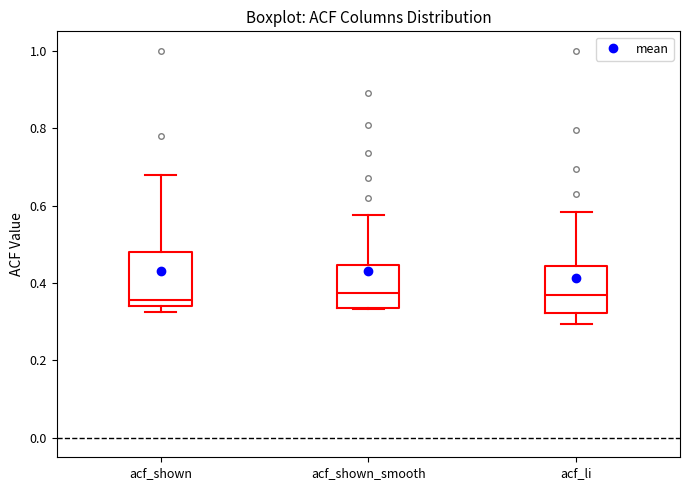

Where is the lower edge of the box for acf_li on the y-axis? The values are not printed on the chart, so give them approximately, as read against the axis.

0.32